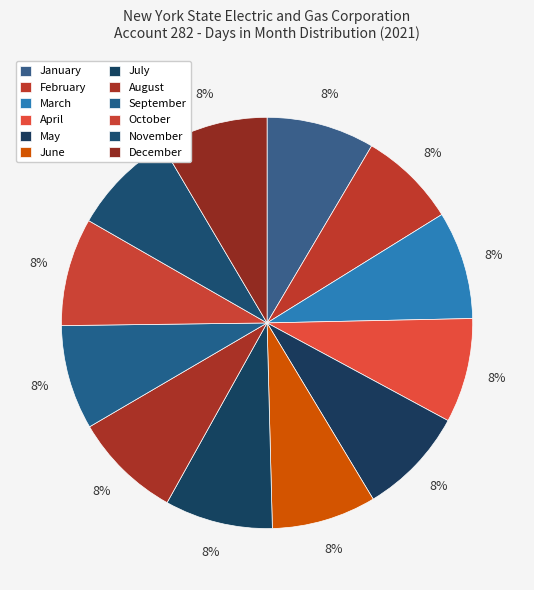

Rank the categories by value from highest to lowest.

January, March, May, July, August, October, December, April, June, September, November, February